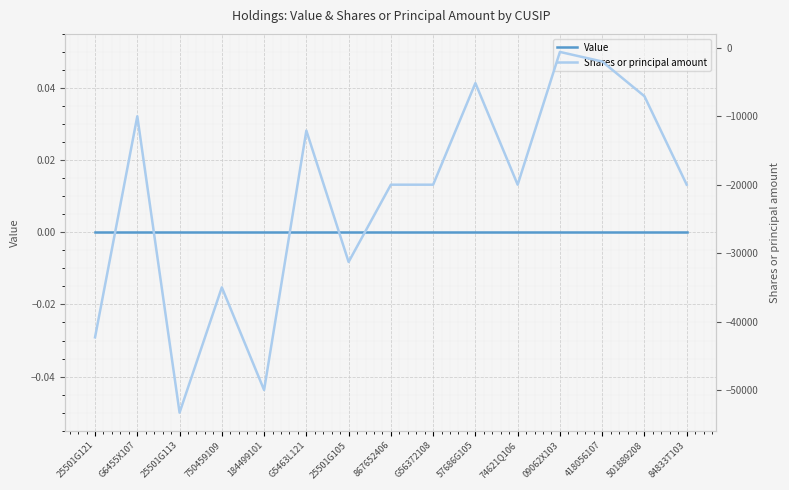

Reading right to left, extract all data points from this chart.

Value: 0	0	0	0	0	0	0	0	0	0	0	0	0	0	0
Shares or principal amount: -20000	-7075	-2000	-600	-20000	-5160	-20000	-20000	-31288	-12100	-50000	-35000	-53307	-10000	-42298